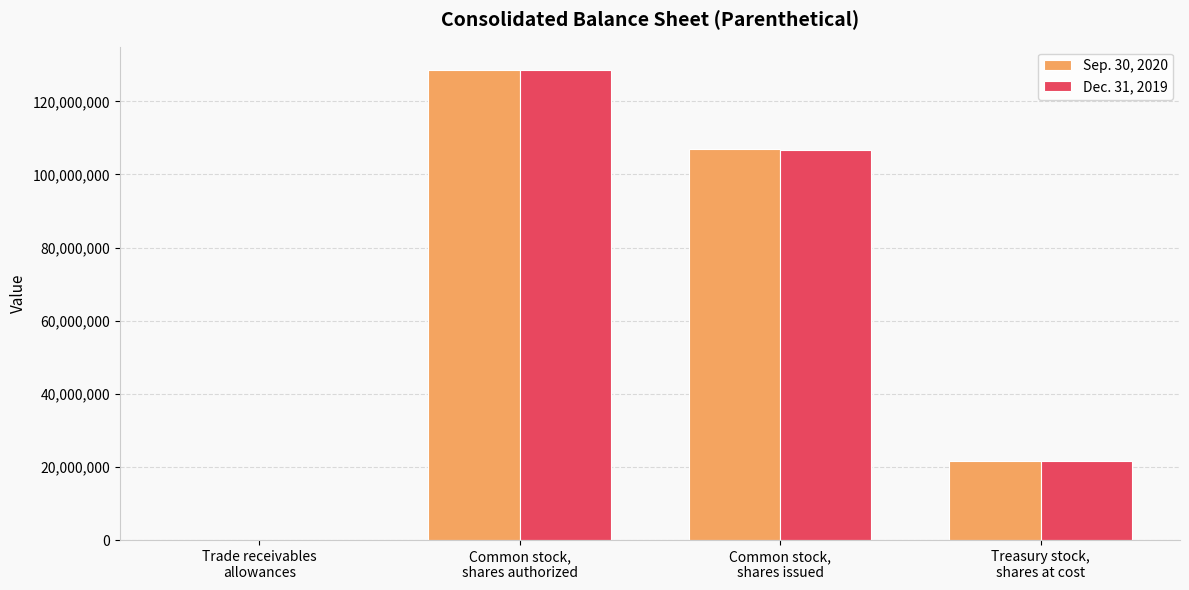

The value of Dec. 31, 2019 at Common stock,
shares authorized is 128526137. True or false?

True